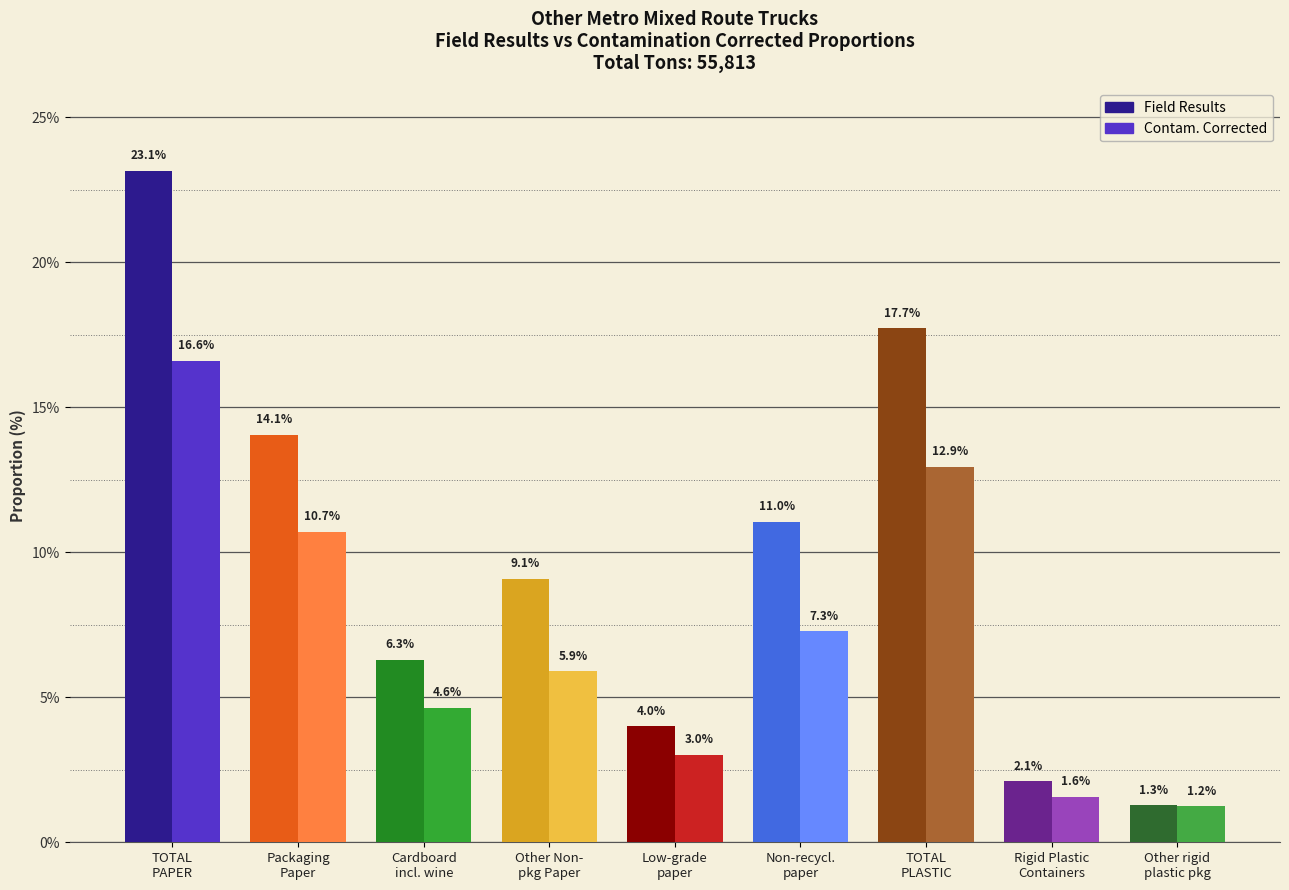

Is it true that Field Results equals 24.1 at TOTAL
PLASTIC?

False